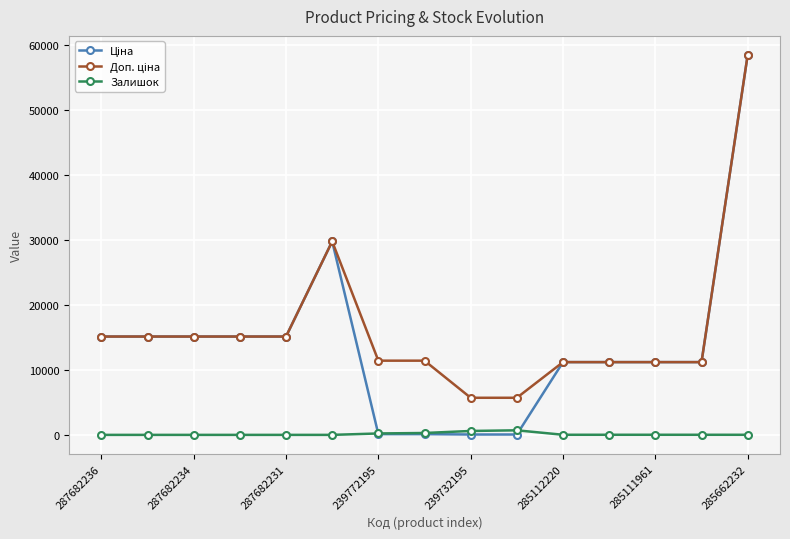

What is the greatest value displayed?

58426.5